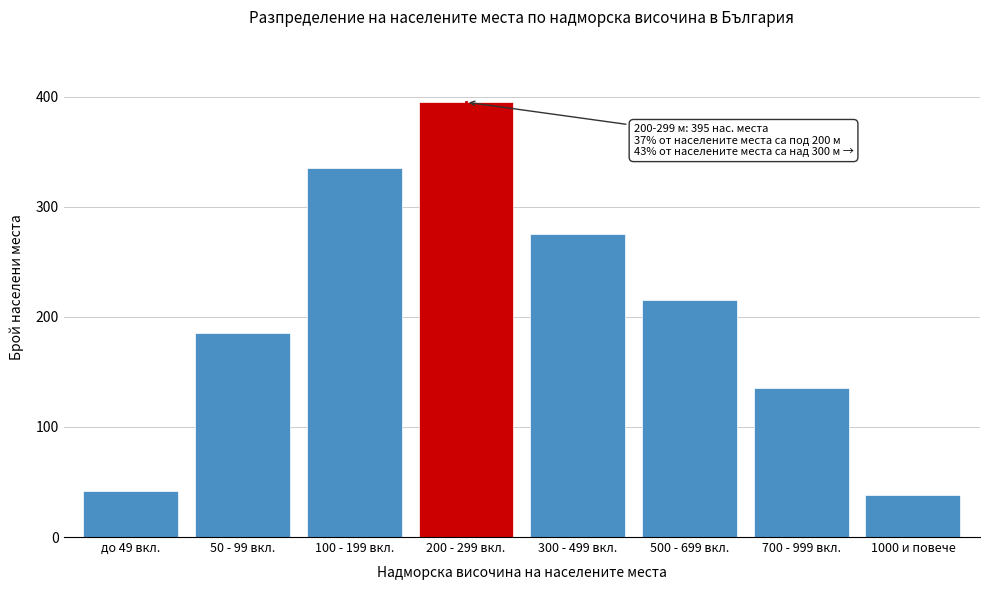

Reading left to right, list all the values displayed in this chart.

42	185	335	395	275	215	135	38